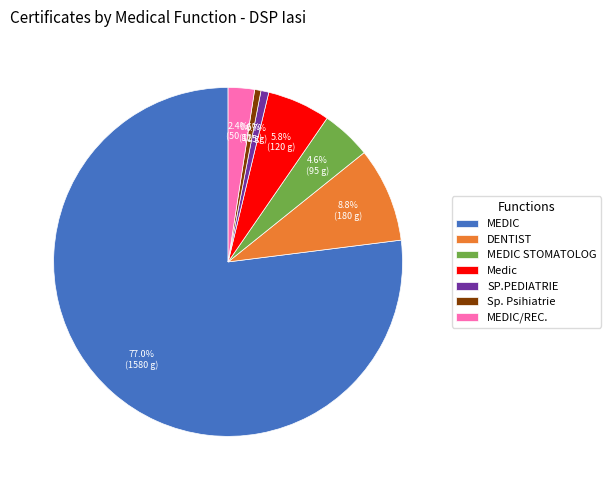

Is there any slice that represents more than half of the pie?

Yes